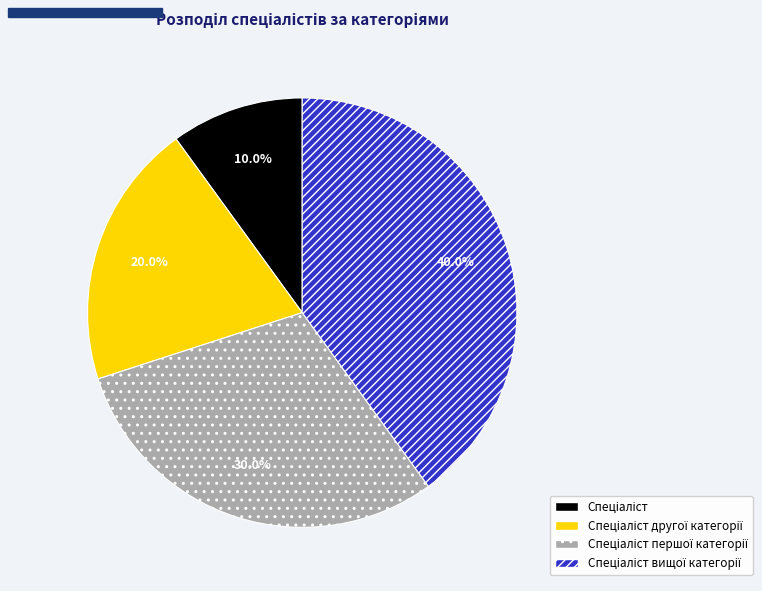

Does any single category account for the majority?

No